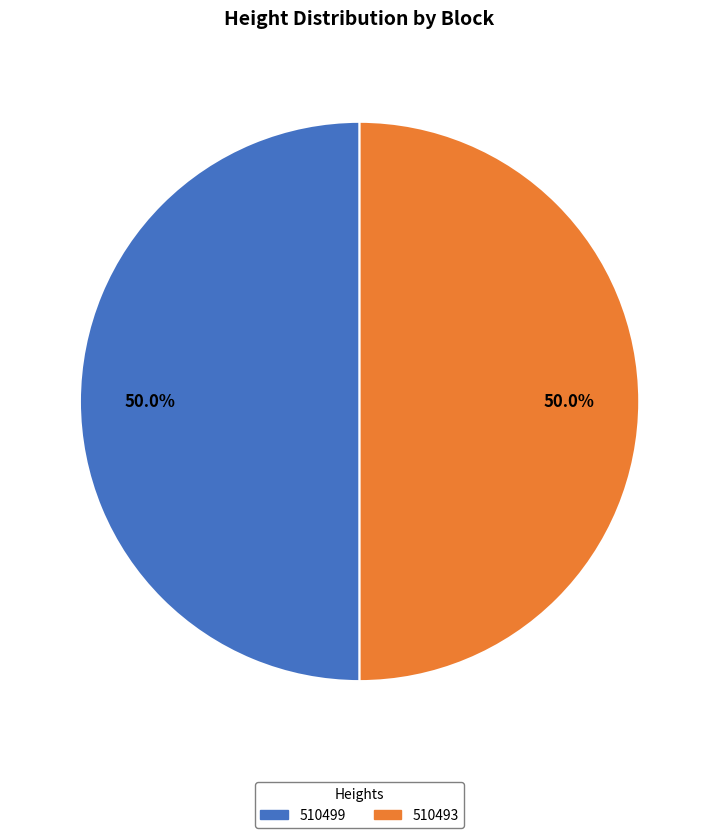

To the nearest percent, what portion does 510499 represent?

50%